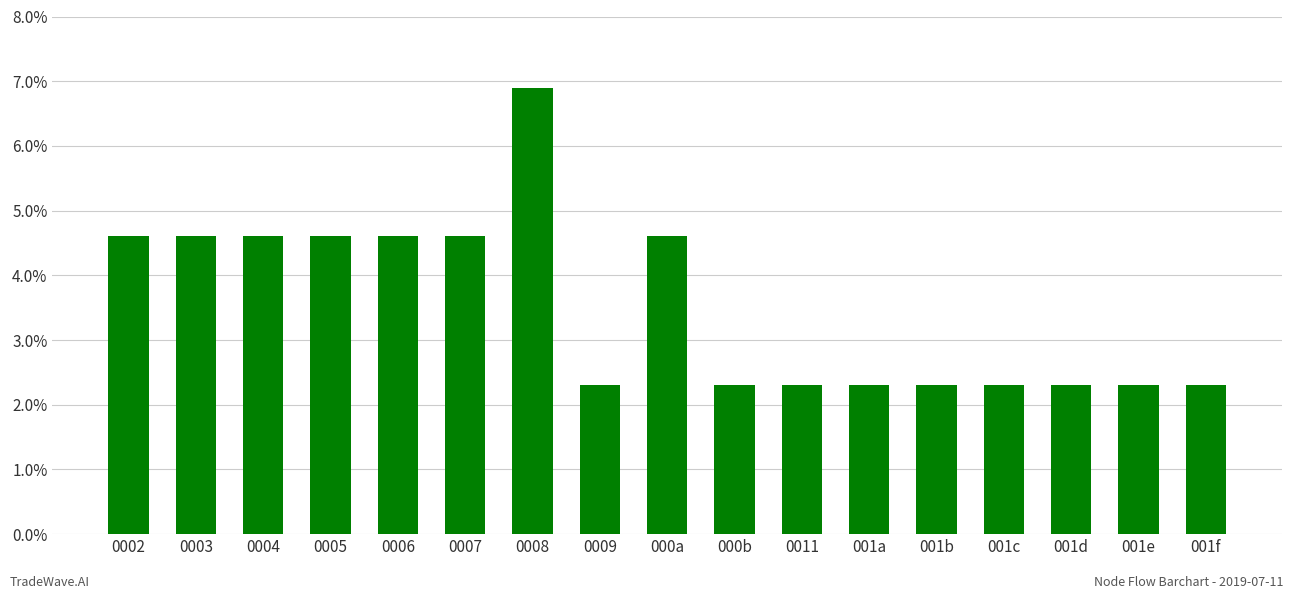

Reading right to left, what are all the values shown in this chart?

2.3	2.3	2.3	2.3	2.3	2.3	2.3	2.3	4.6	2.3	6.9	4.6	4.6	4.6	4.6	4.6	4.6